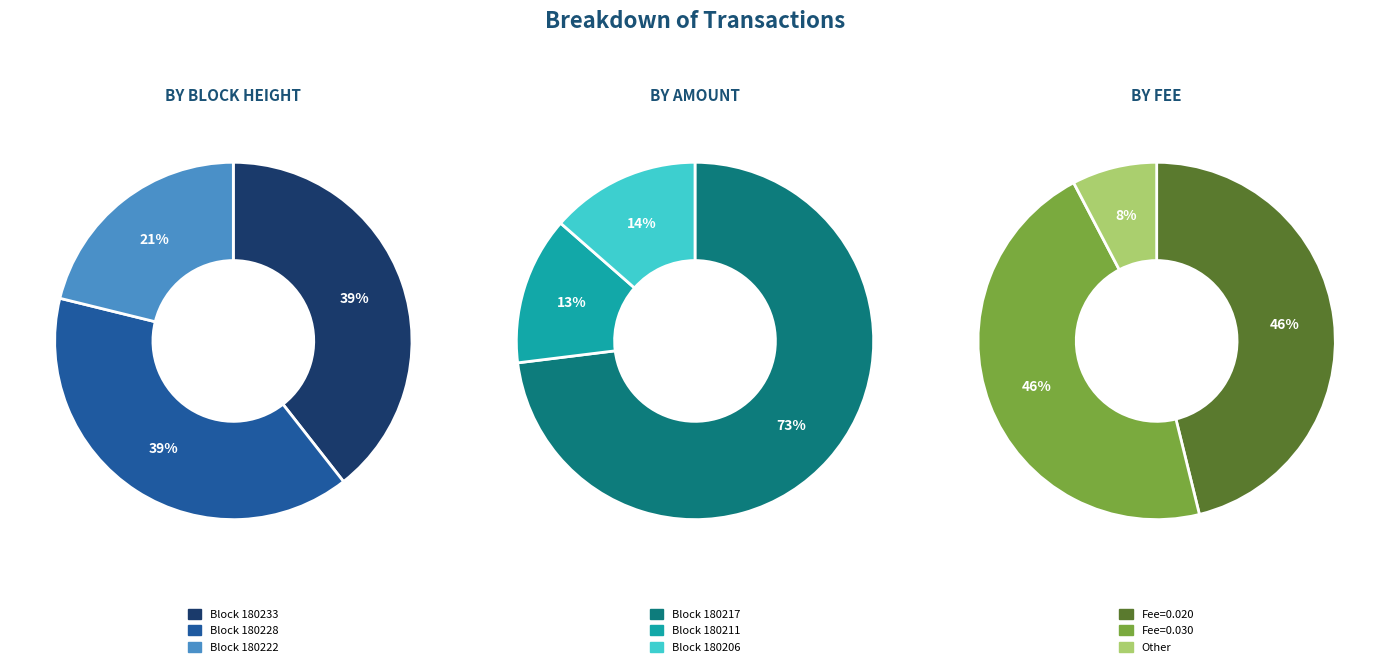

What is the smallest slice in the pie chart?

180211